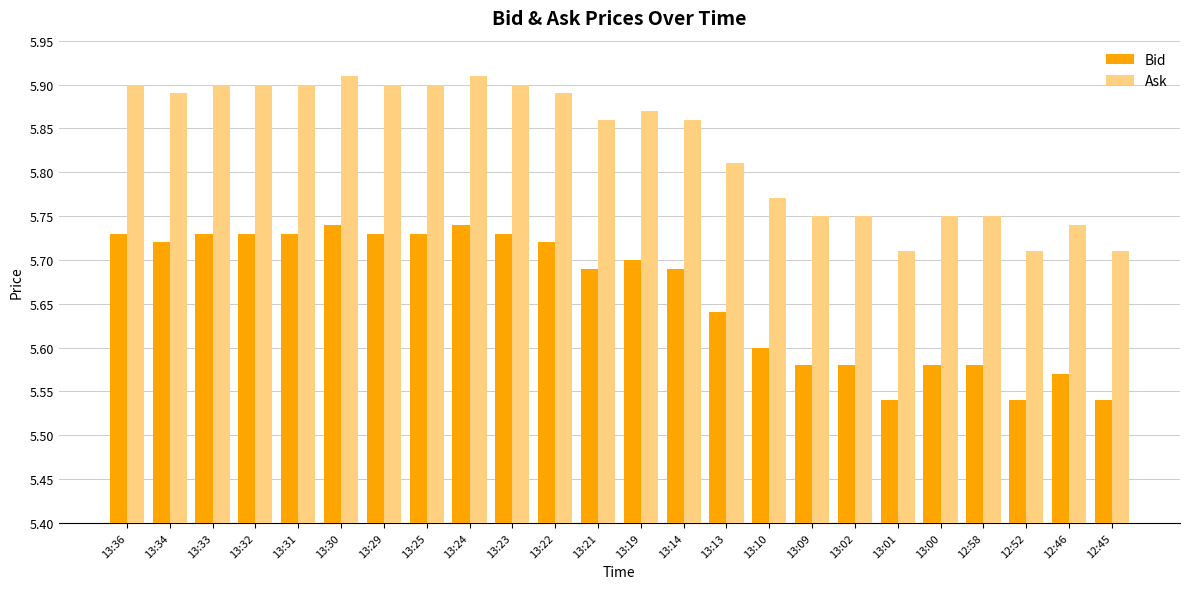

What is the label of the 12th bar from the left?

13:21